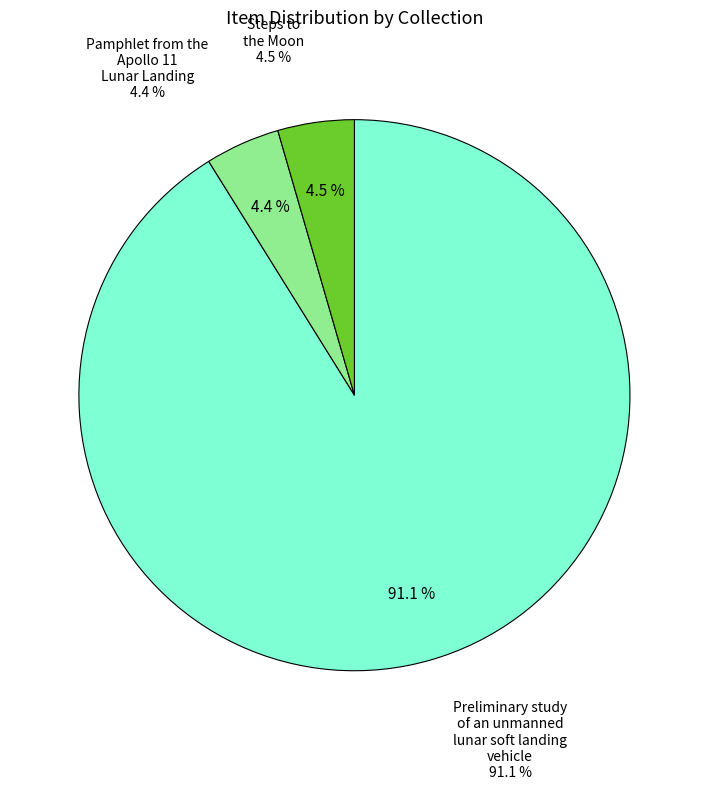

Do Steps to the Moon and Preliminary study of an unmanned lunar soft landing vehicle together represent more than half of the pie?

Yes